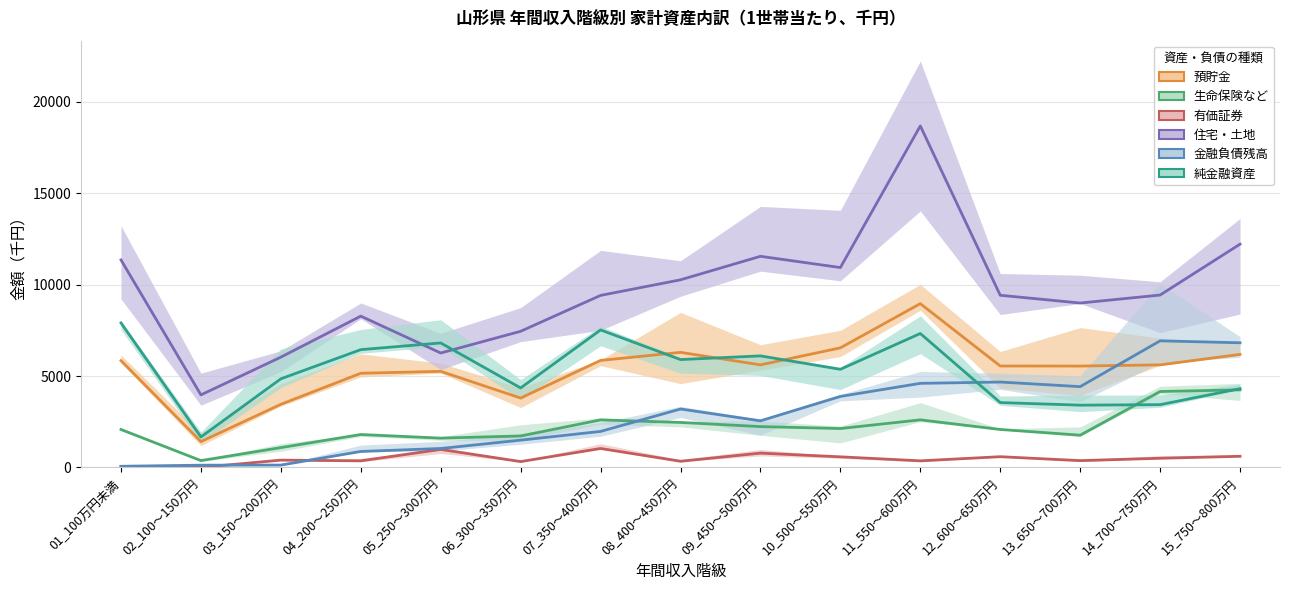

At how many categories does at least one series exceed 14593?

1